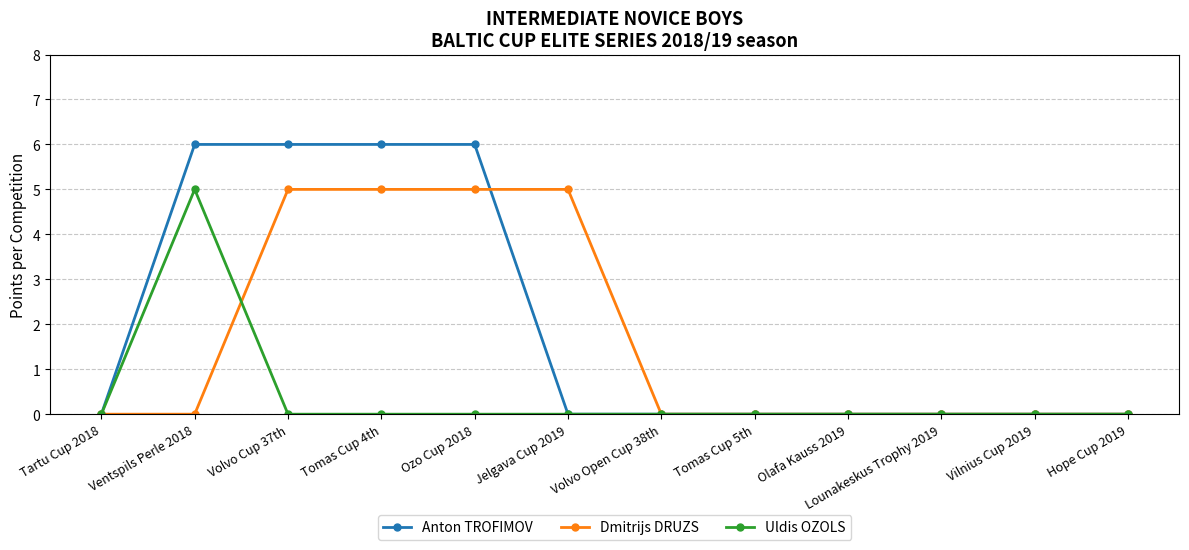

Between Tartu Cup 2018 and Ventspils Perle 2018, which series saw the biggest shift?

Anton TROFIMOV